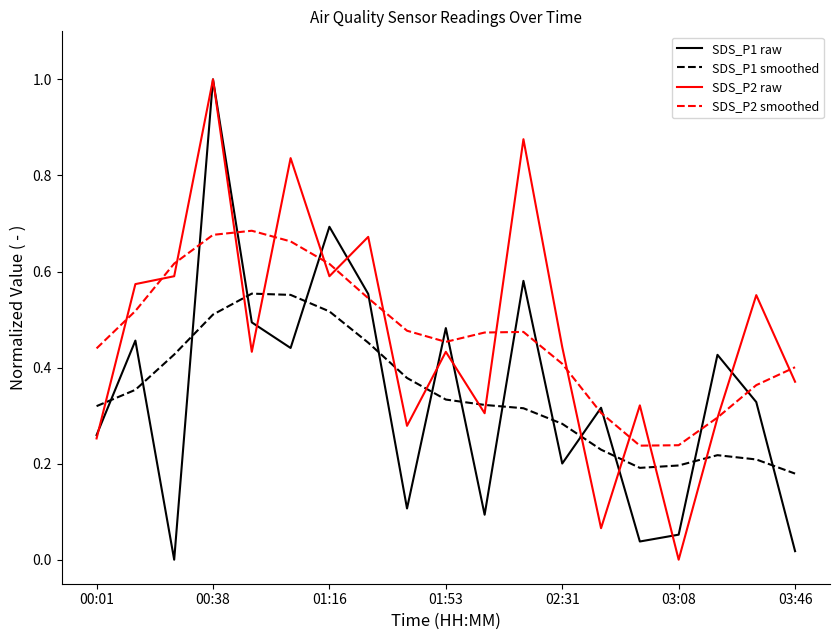

What is the greatest value displayed?

1.0